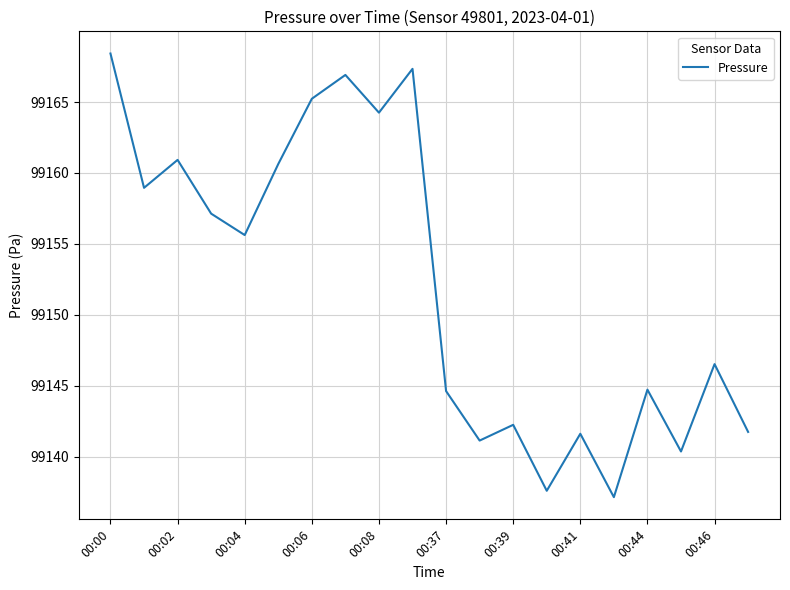

Is this an area chart (filled region under the line)?

No